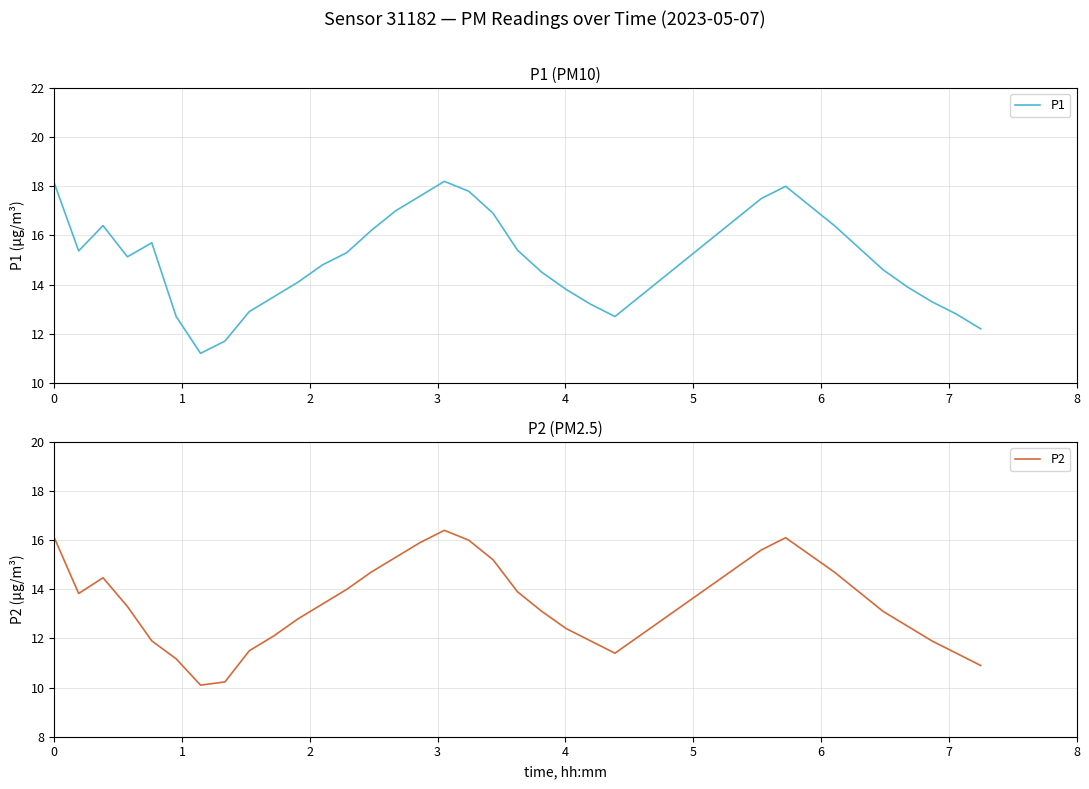

What is the lowest value of the P1 series?

11.2